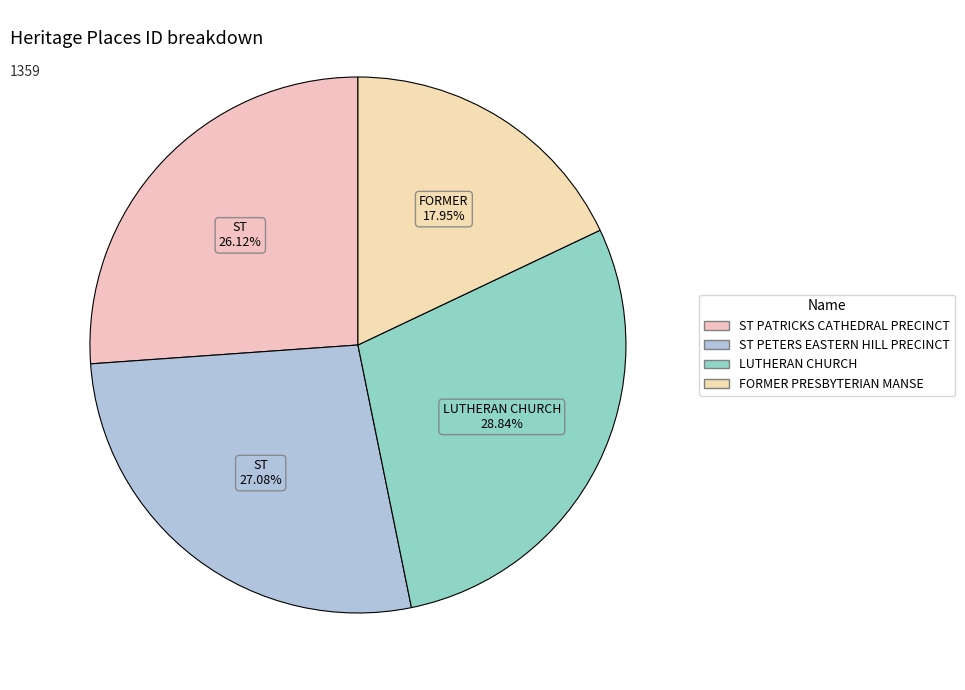

Is the sum of FORMER PRESBYTERIAN MANSE and ST PATRICKS CATHEDRAL PRECINCT greater than half?

No